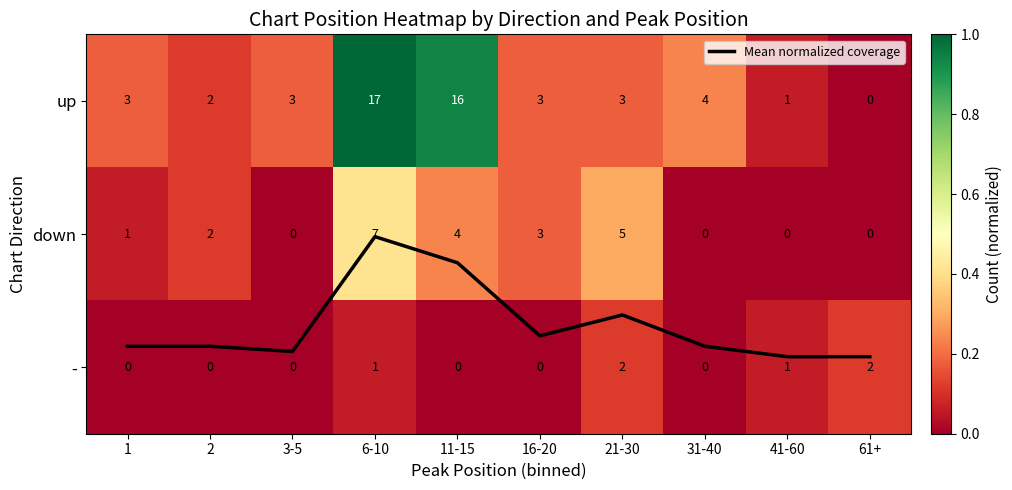

Between 1 and 41-60, which series saw the biggest shift?

up